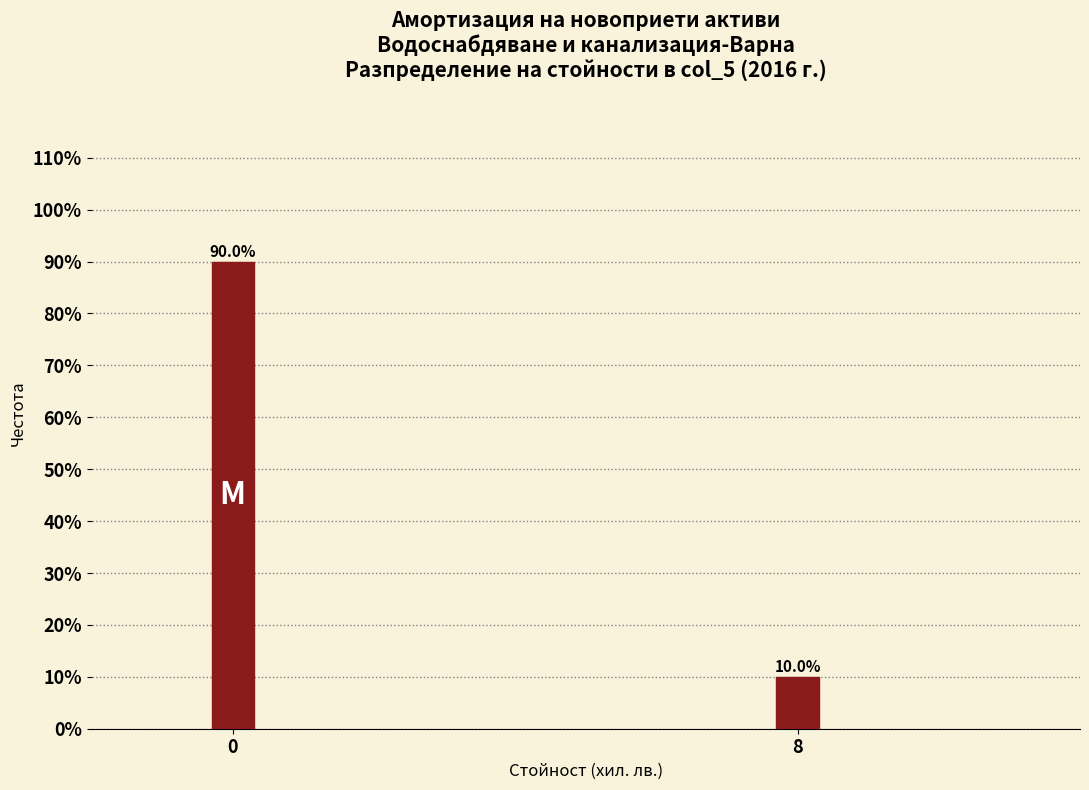

Reading left to right, extract all data points from this chart.

0=90	8=10